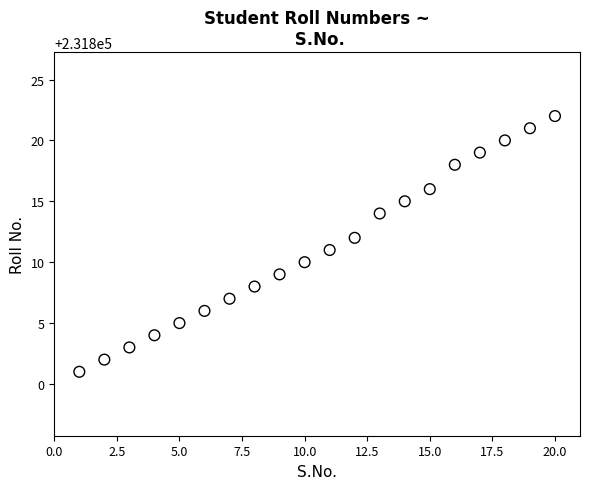

What is the range of Y values (max minus min)?

21